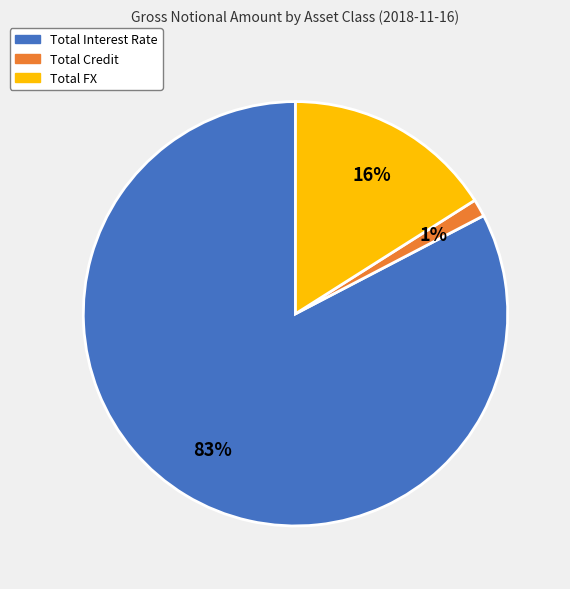

To the nearest percent, what percentage of the pie is Total Credit?

1%